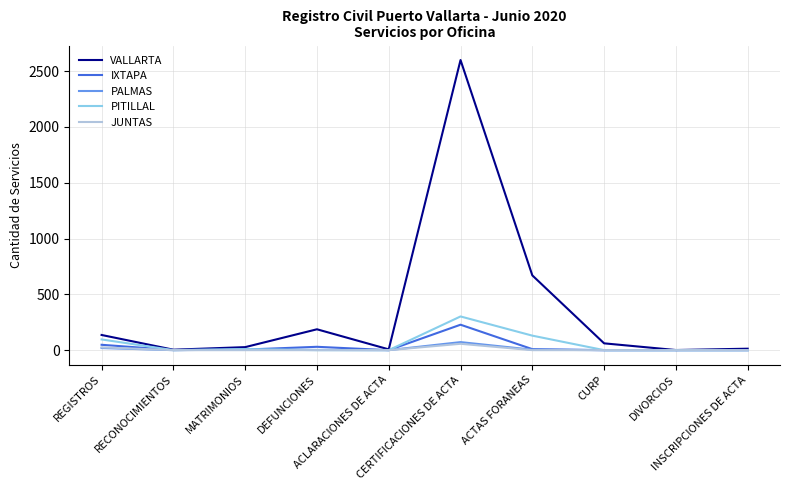

Which series has the largest total across all categories?

VALLARTA